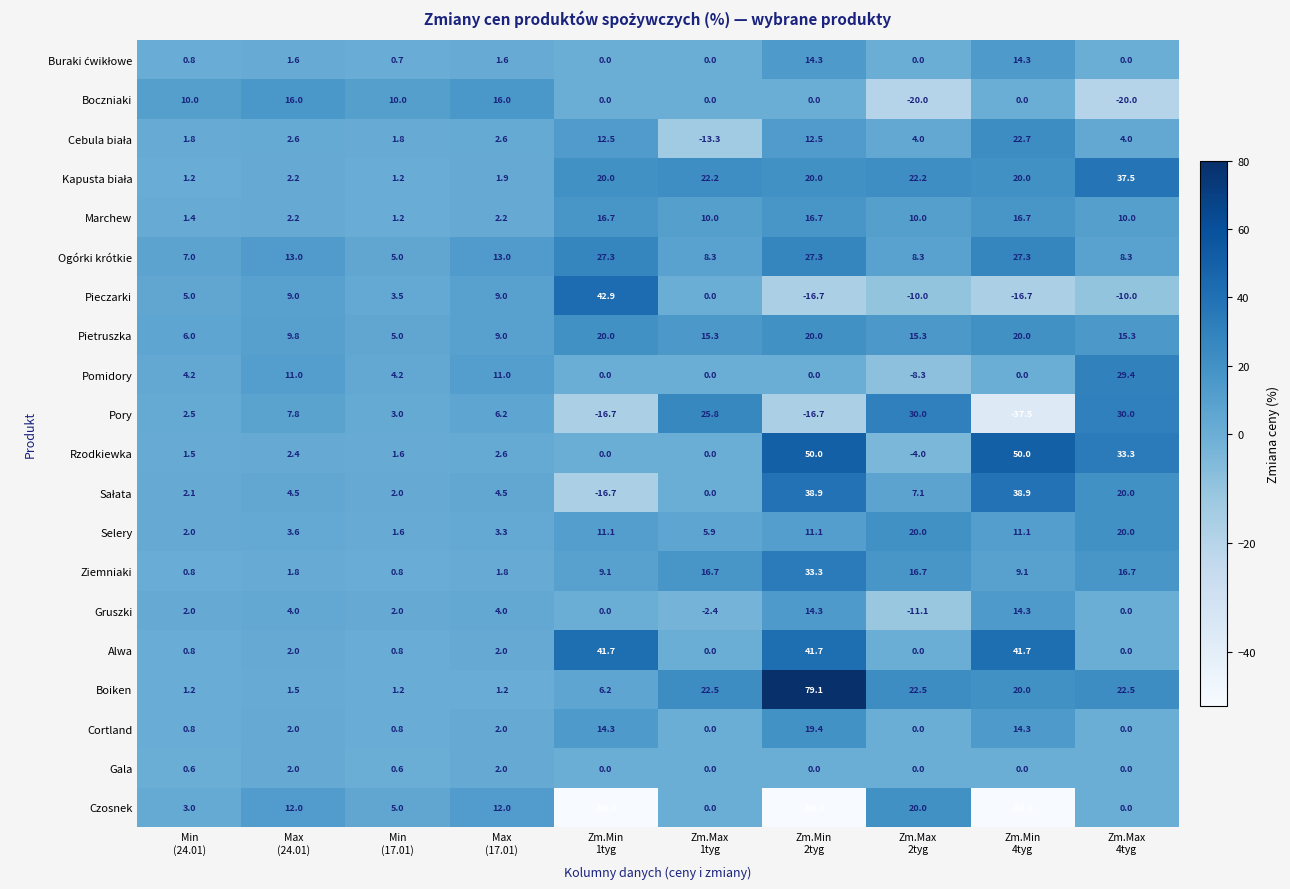

What is the difference between the highest and lowest values at Max
(17.01)?

14.8